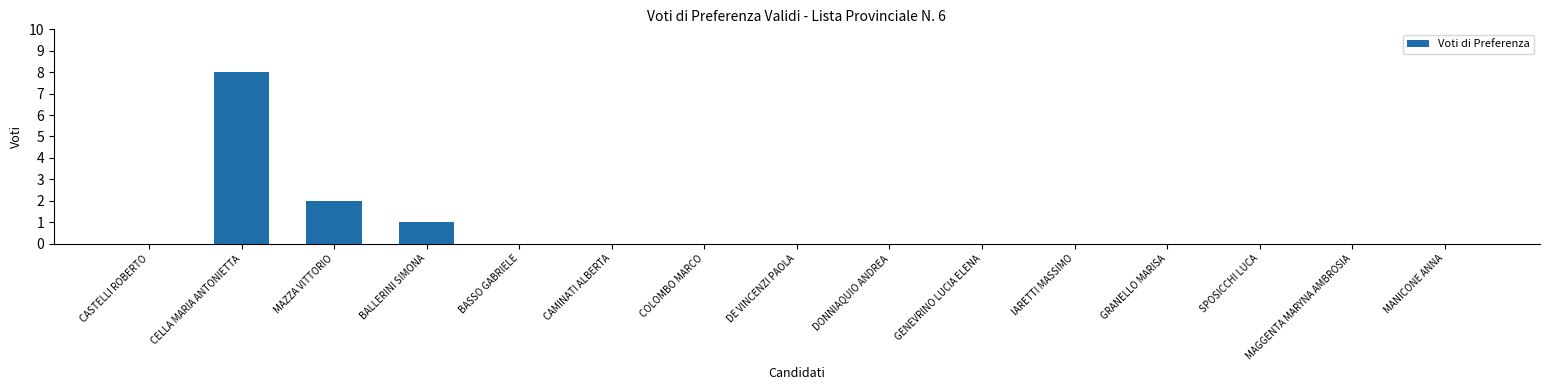

Count the number of data series in this chart.

1